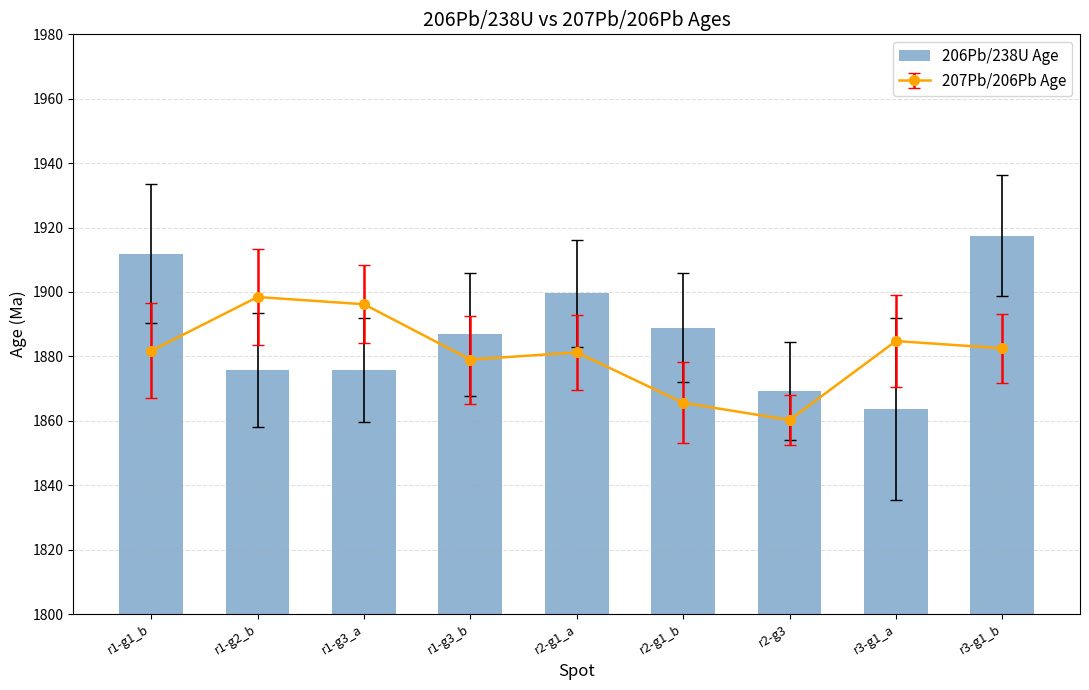

Reading left to right, extract all data points from this chart.

1911.9	1875.7	1875.8	1886.8	1899.6	1888.8	1869.3	1863.6	1917.5